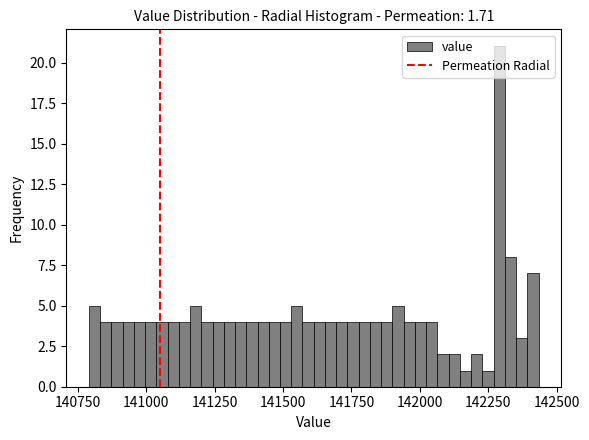

Around what value on the x-axis is the tallest bar? Give the approximate position of its centre, as read against the axis.

142300